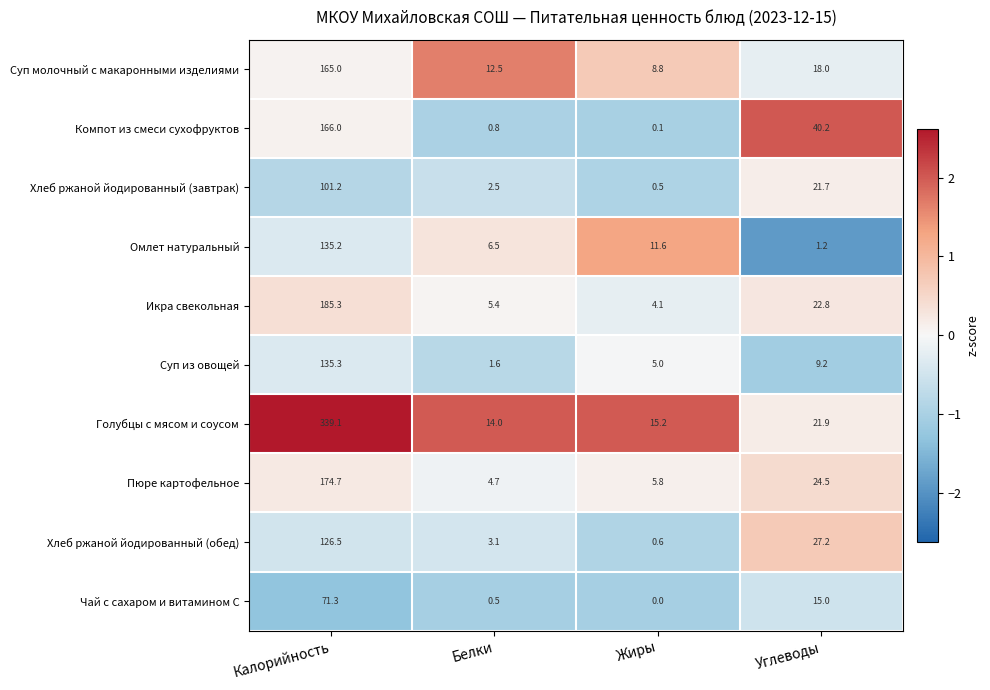

Rank the series at Жиры from highest to lowest value.

Голубцы с мясом и соусом, Омлет натуральный, Суп молочный с макаронными изделиями, Пюре картофельное, Суп из овощей, Икра свекольная, Хлеб ржаной йодированный (обед), Хлеб ржаной йодированный (завтрак), Компот из смеси сухофруктов, Чай с сахаром и витамином С